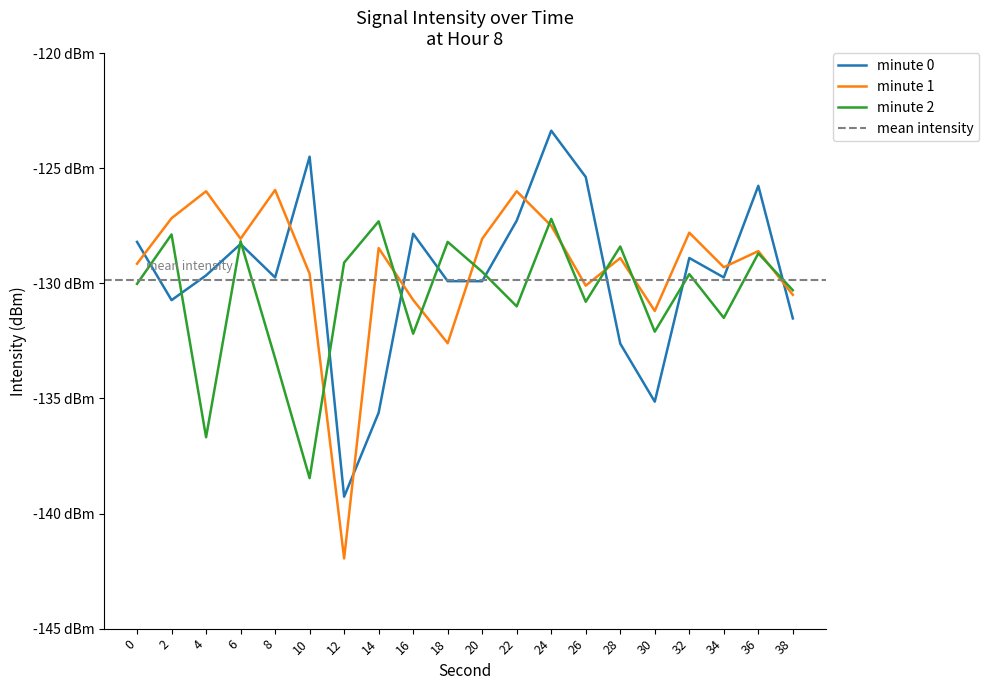

Which series changed the most between 16 and 36?

minute 2